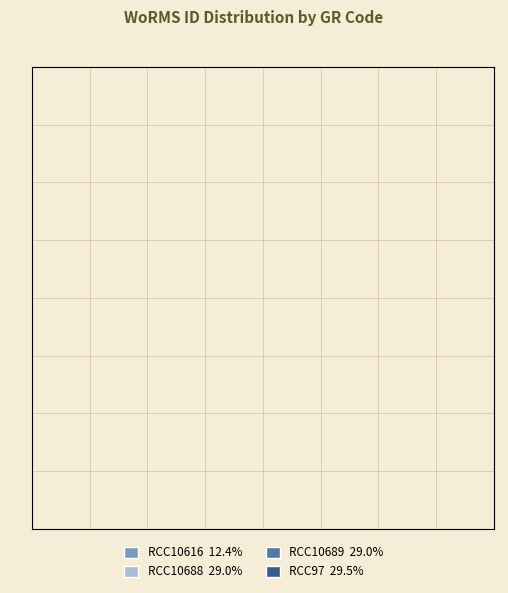

To the nearest percent, what is the difference between the RCC10689 and RCC10616 slice percentages?

17%